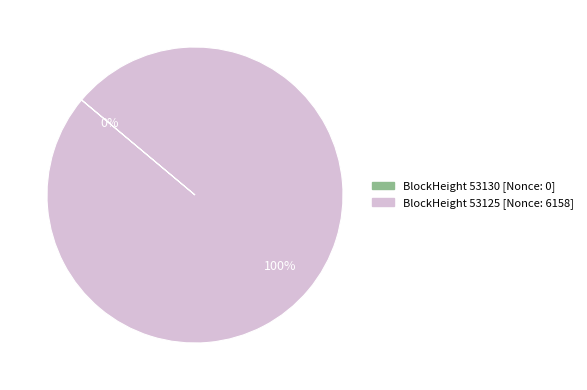

Does any single category account for the majority?

Yes